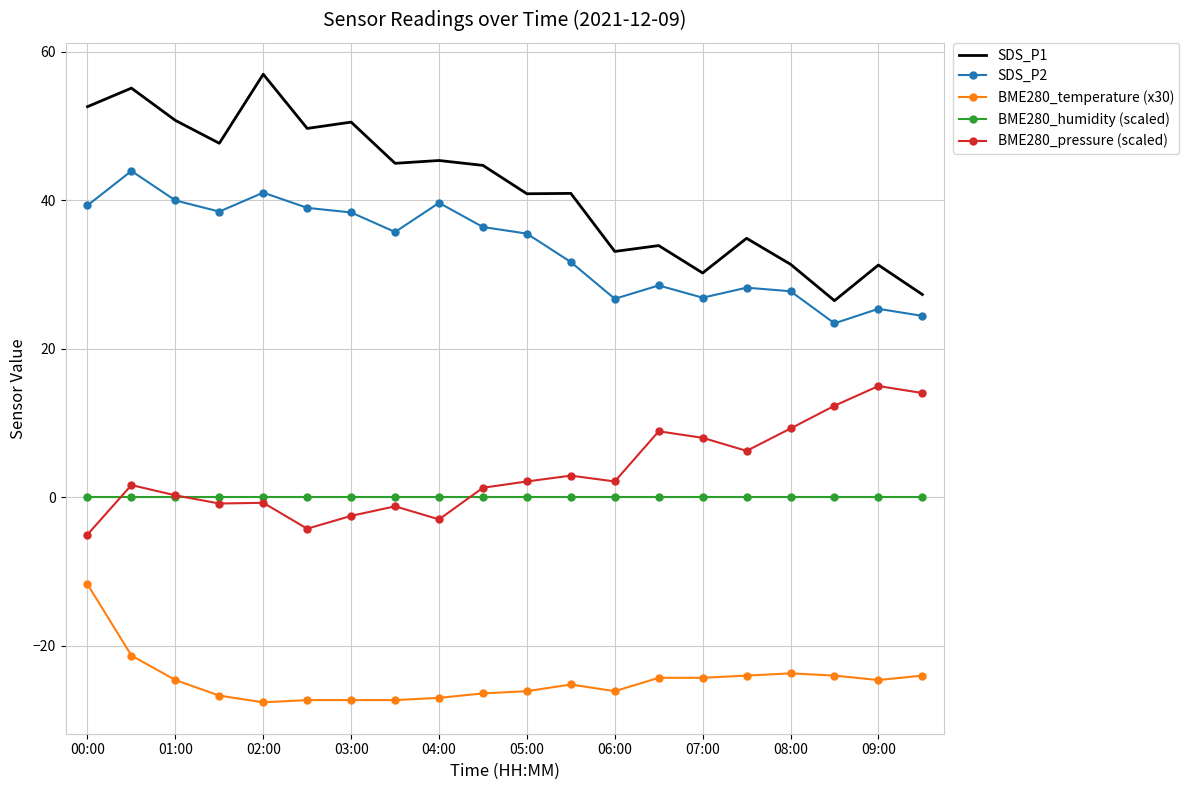

Rank the series by their maximum value, from highest to lowest.

SDS_P1, SDS_P2, BME280_pressure (scaled), BME280_humidity (scaled), BME280_temperature (x30)